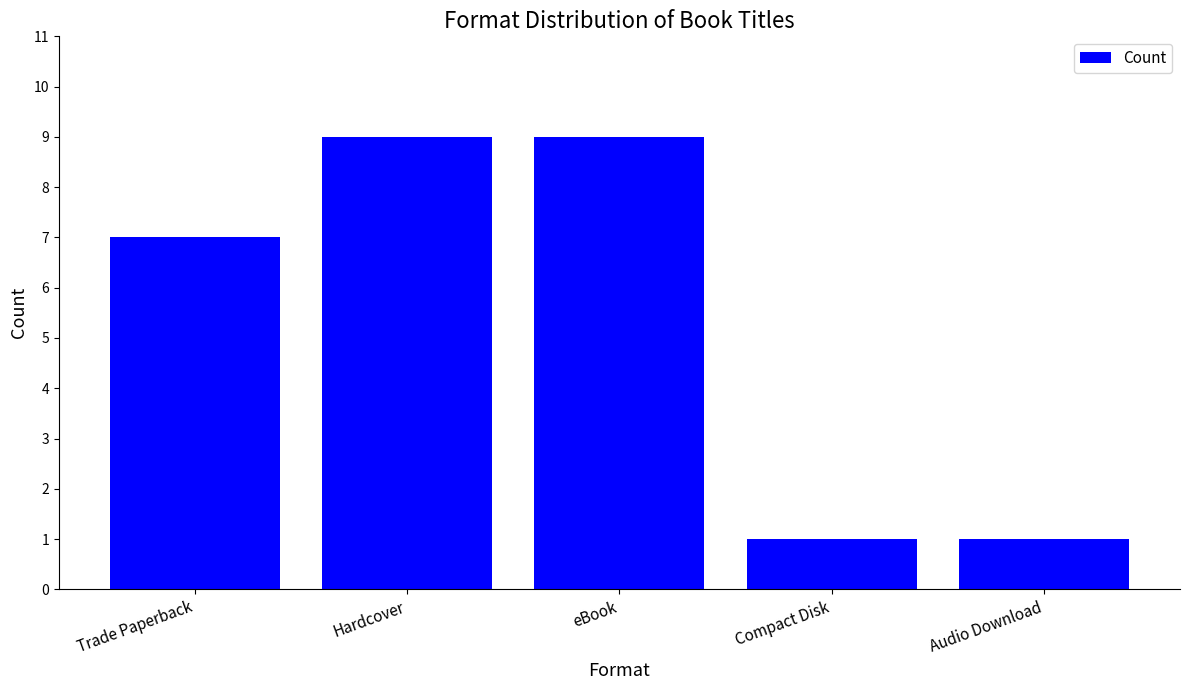

What is the smallest value displayed?

1